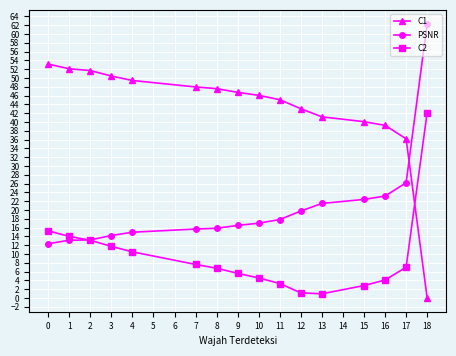

Read the C2 value at 11.

3.3